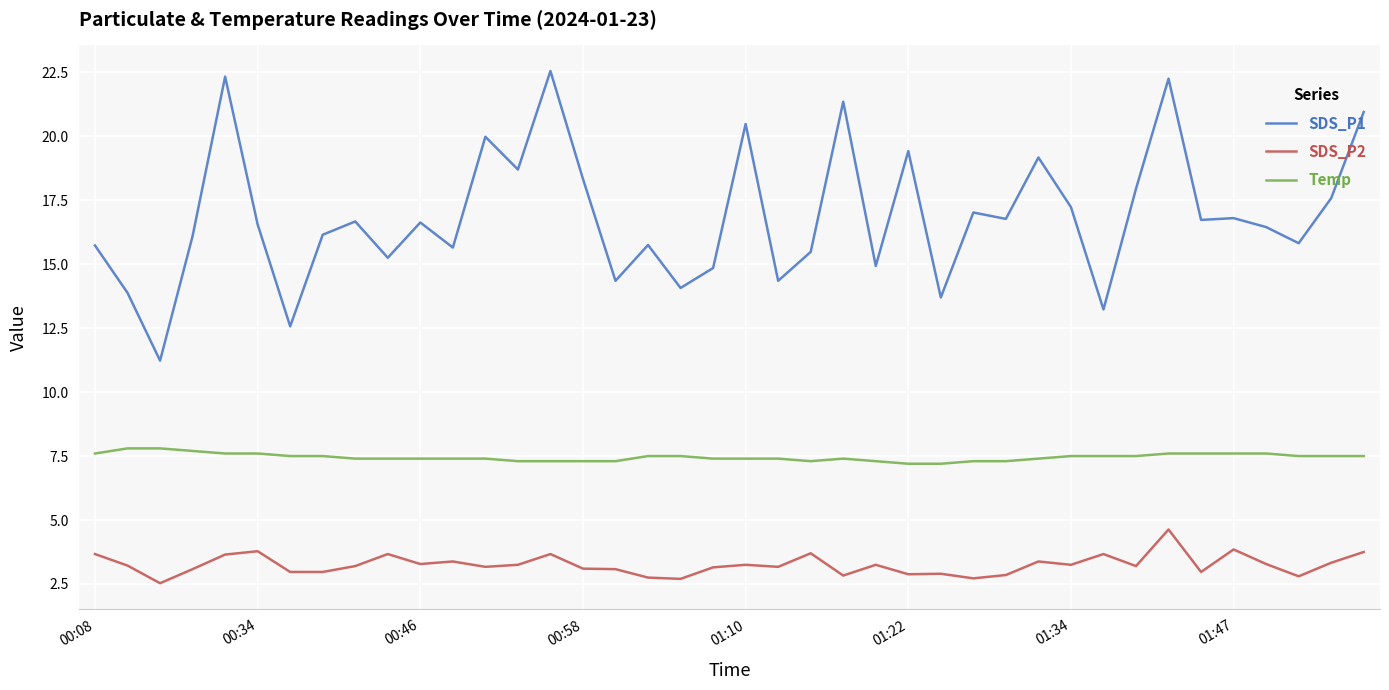

Which series has the largest range (max minus min)?

SDS_P1